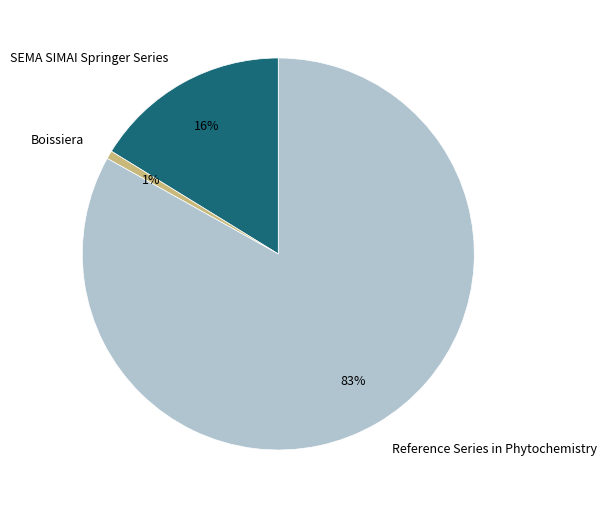

Is the sum of SEMA SIMAI Springer Series and Boissiera greater than half?

No